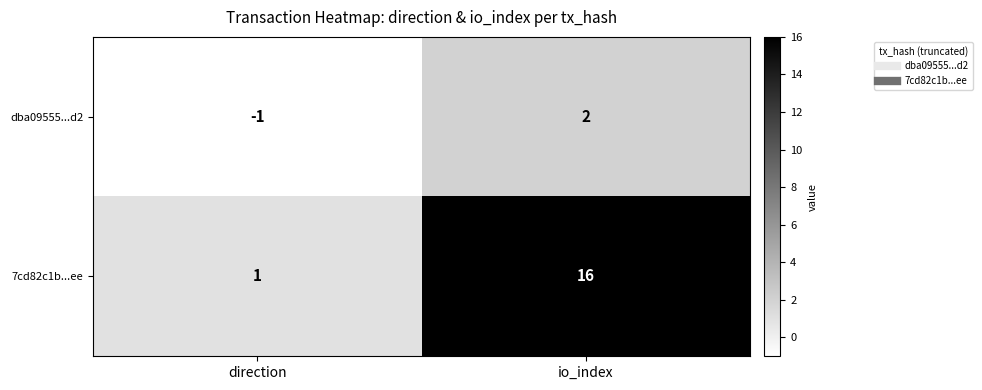

Rank the series by their average value, from highest to lowest.

7cd82c1b...ee, dba09555...d2